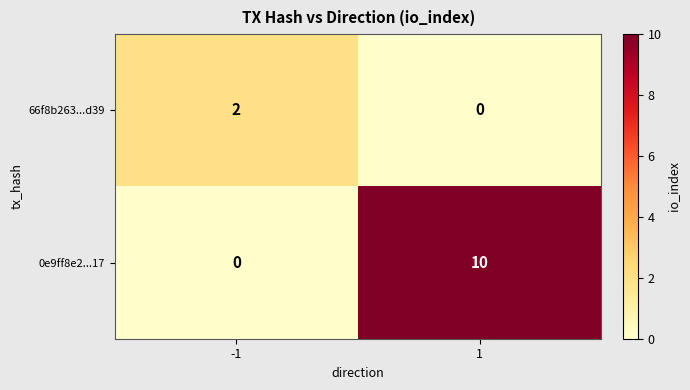

The 66f8b263...d39 series shows -1 at 1. True or false?

False